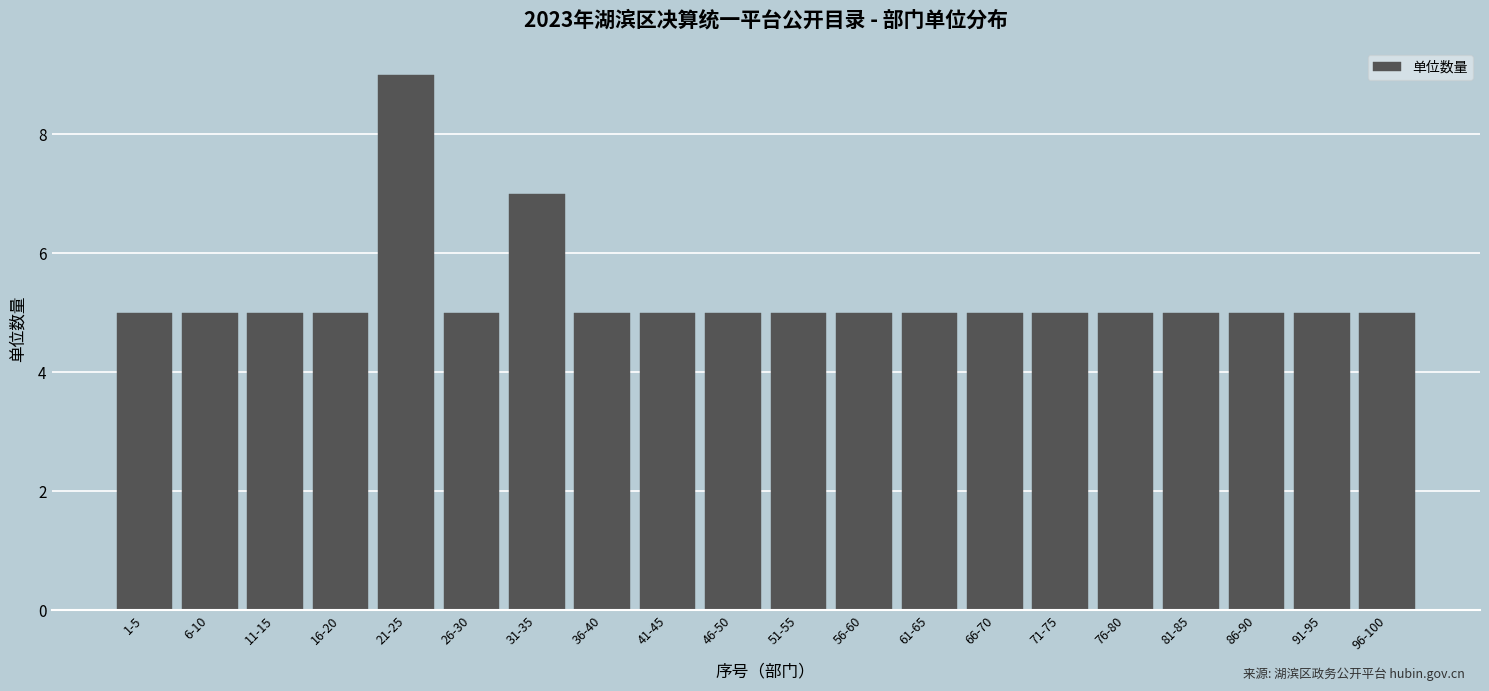

Reading left to right, list all the values displayed in this chart.

5	5	5	5	9	5	7	5	5	5	5	5	5	5	5	5	5	5	5	5